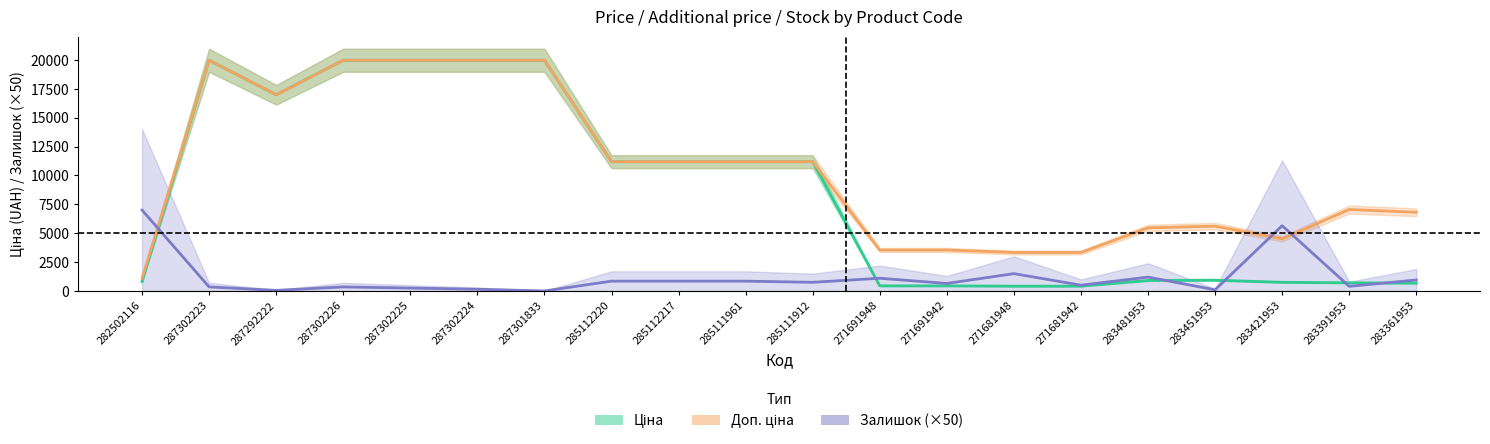

True or false: Ціна has a value of 443.1 at 271691948.

True